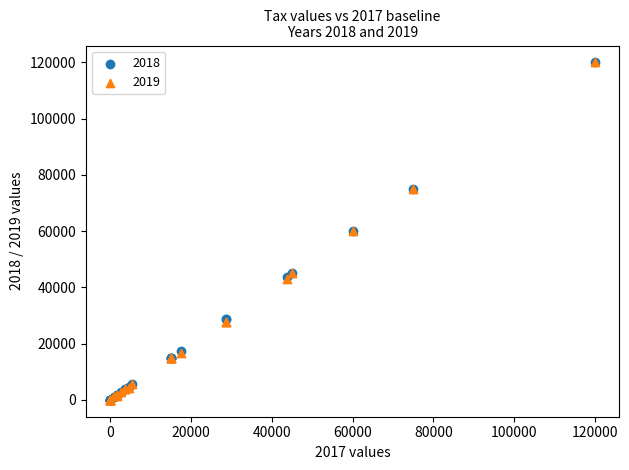

What are all the series names shown in the legend?

2018, 2019